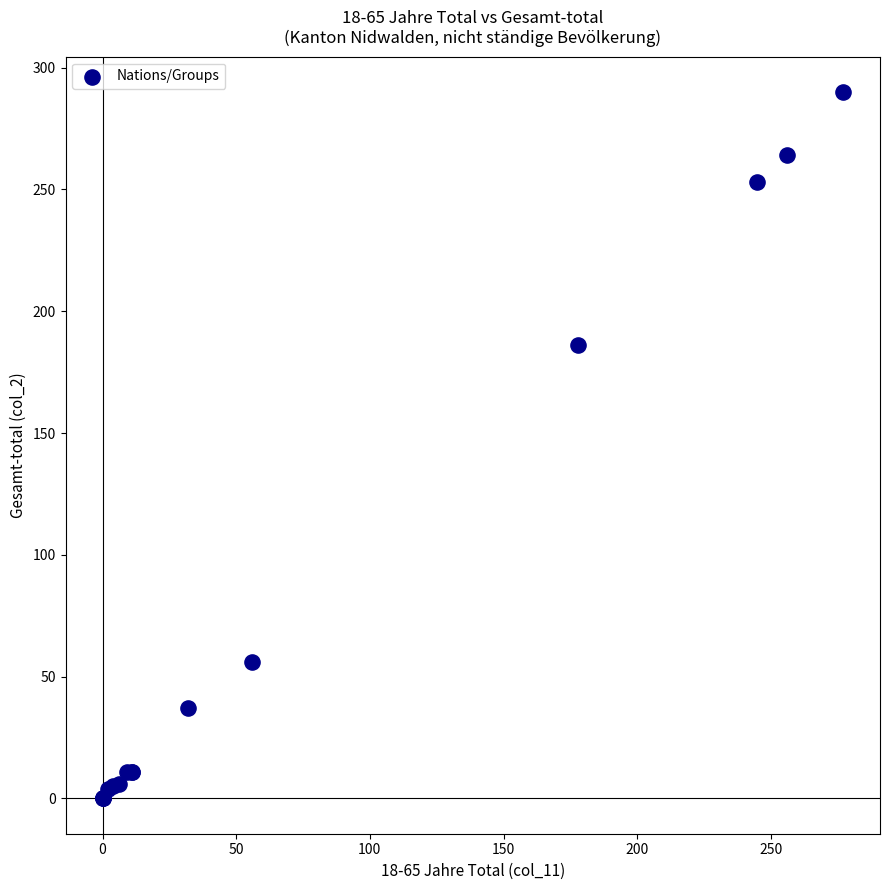

What Y value in the scatter plot is closest to 145?

186